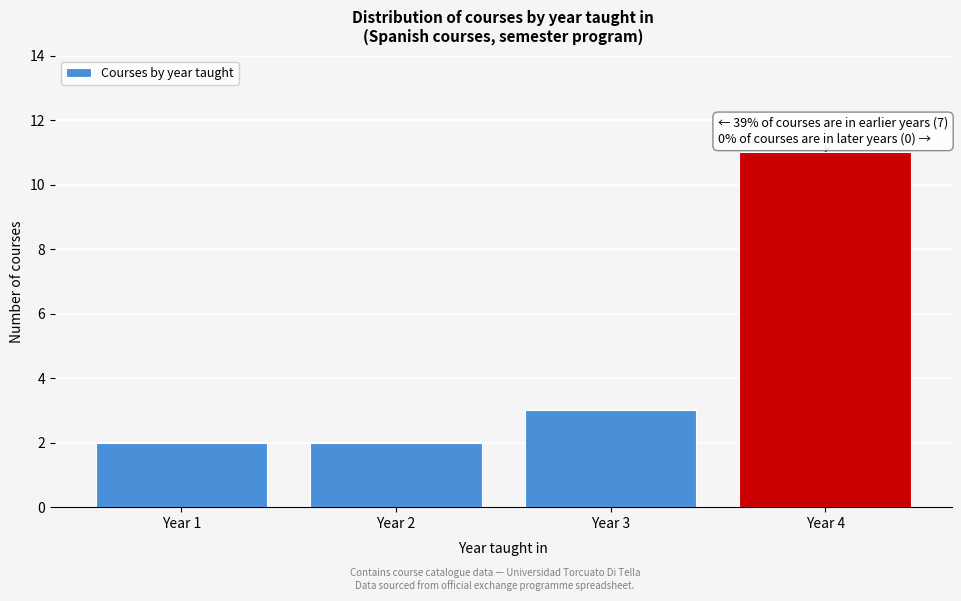

Which range on the x-axis has the tallest bar?

3.5 to 4.5